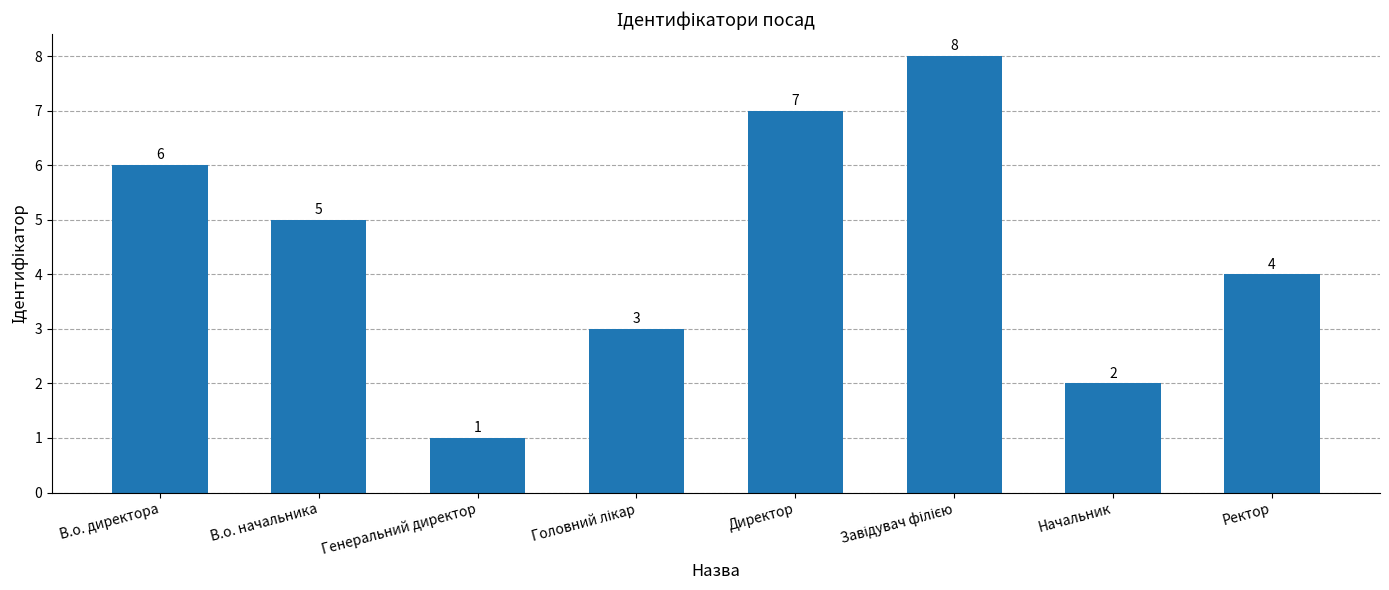

Reading left to right, extract all data points from this chart.

6	5	1	3	7	8	2	4